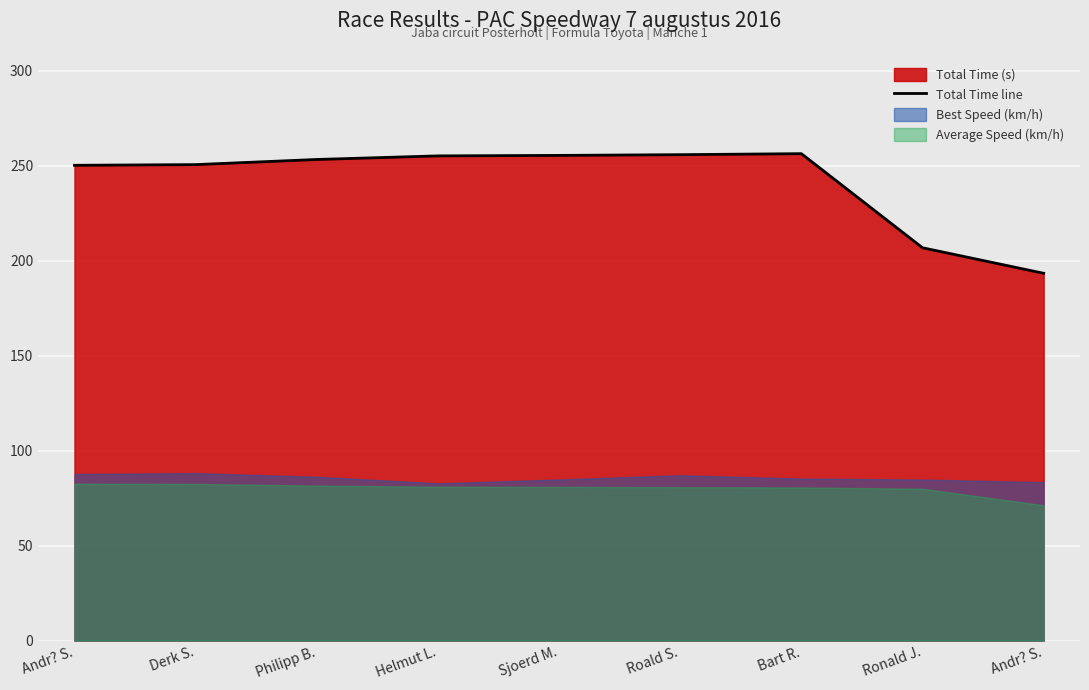

Which label corresponds to the smallest value in the chart?

Andr? S.